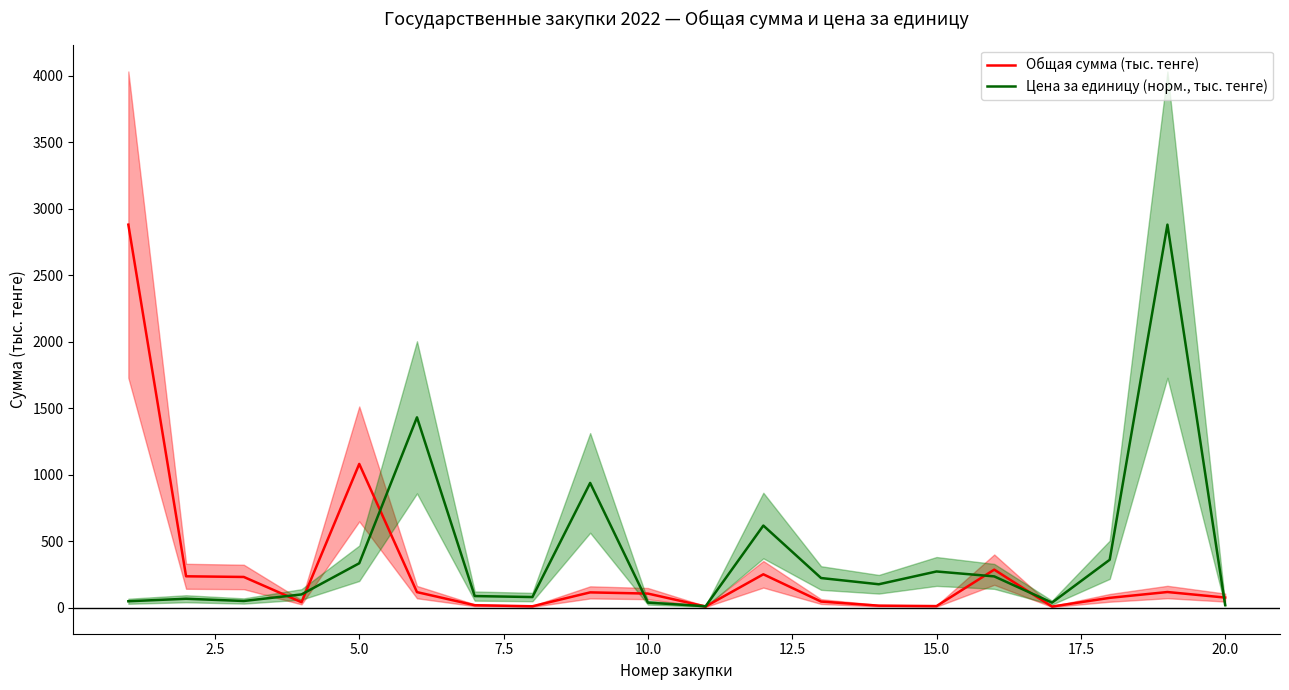

What is the highest value of the Цена за единицу (норм., тыс. тенге) series?

2879.4